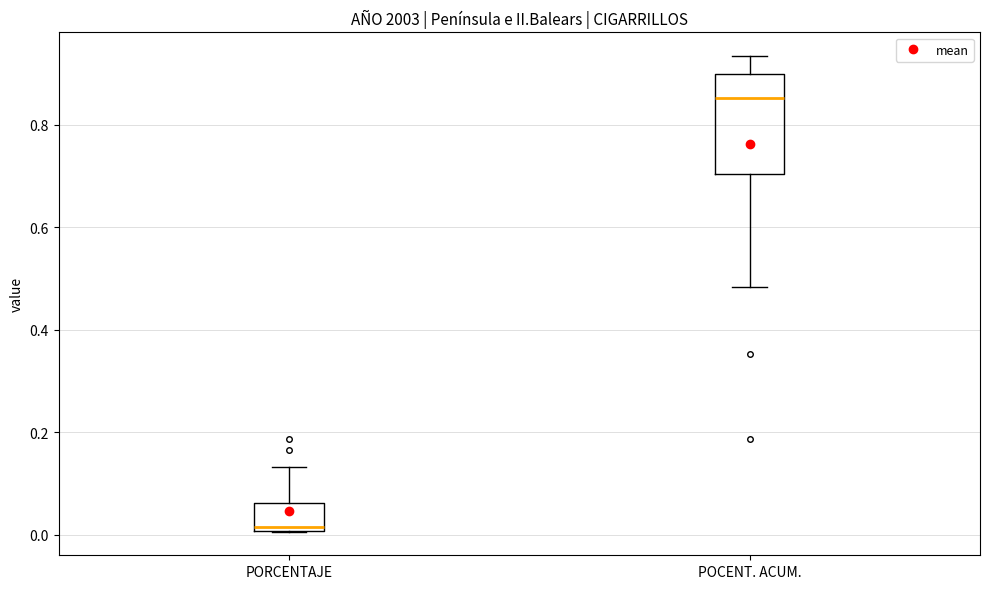

Comparing the boxes themselves (not the whiskers), which one is the tallest?

POCENT. ACUM.